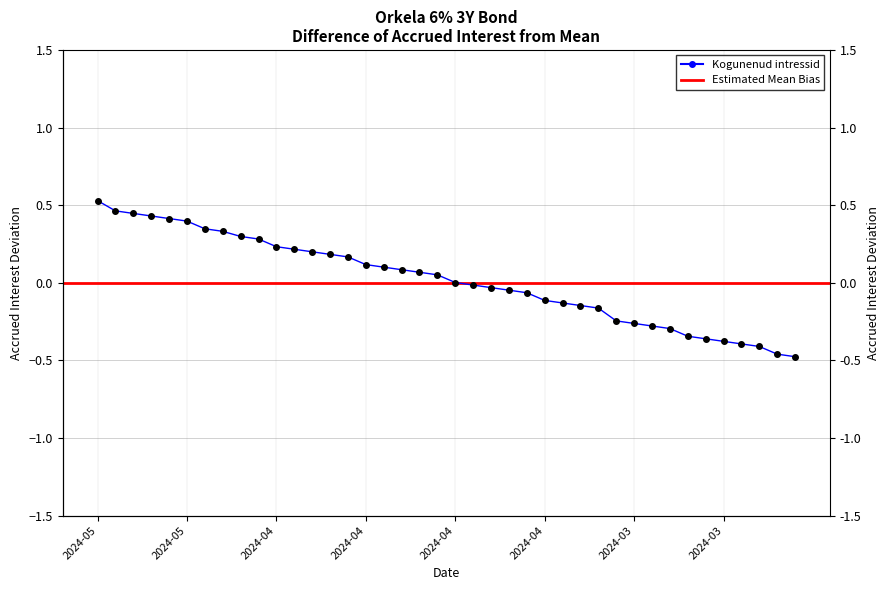

How many data points are above 0?

21